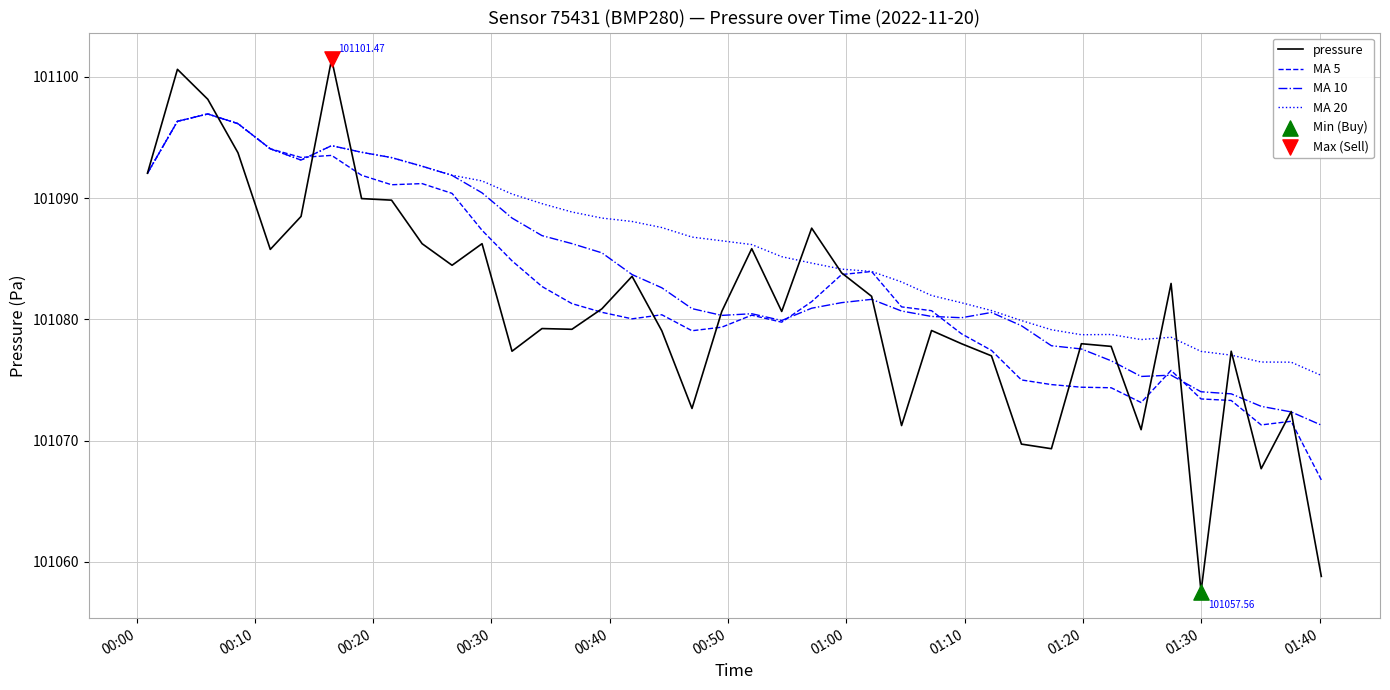

Which series has the largest total across all categories?

MA 20